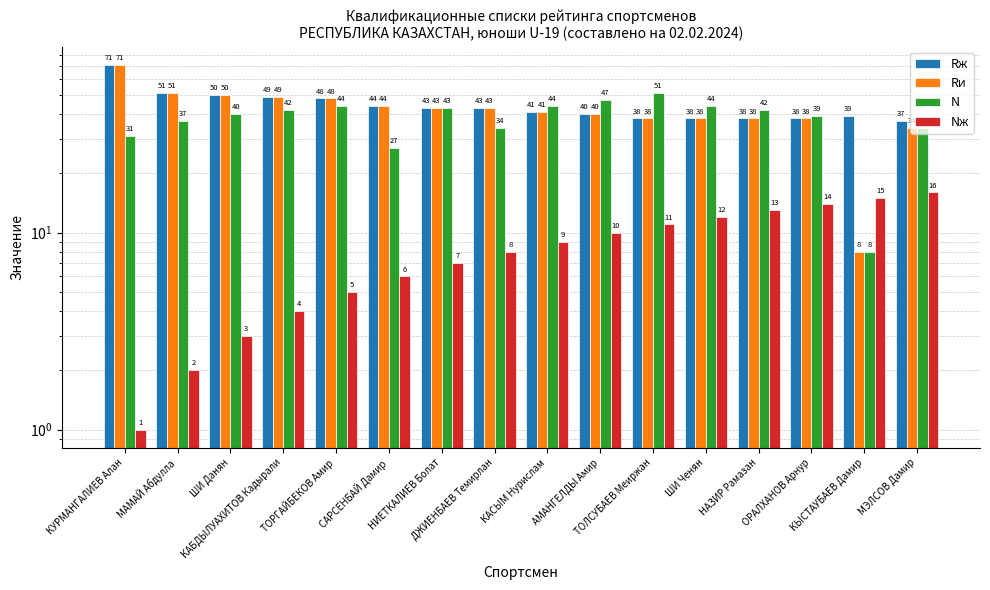

Between ОРАЛХАНОВ Арнур and ШИ Ченян, which is larger?

ОРАЛХАНОВ Арнур